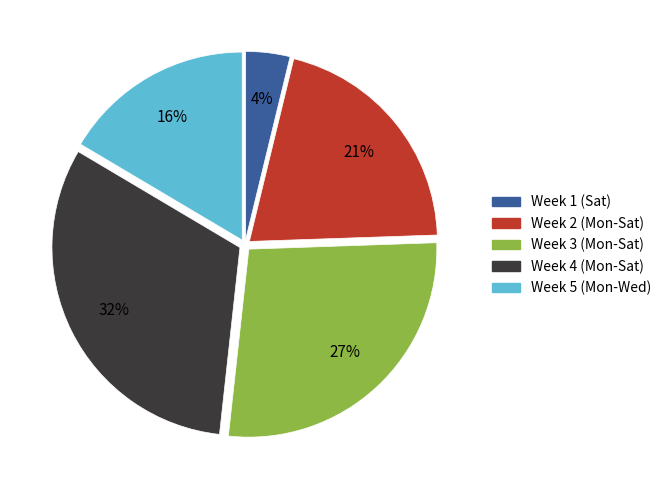

What is the largest slice in the pie chart?

Week 4 (Mon-Sat)